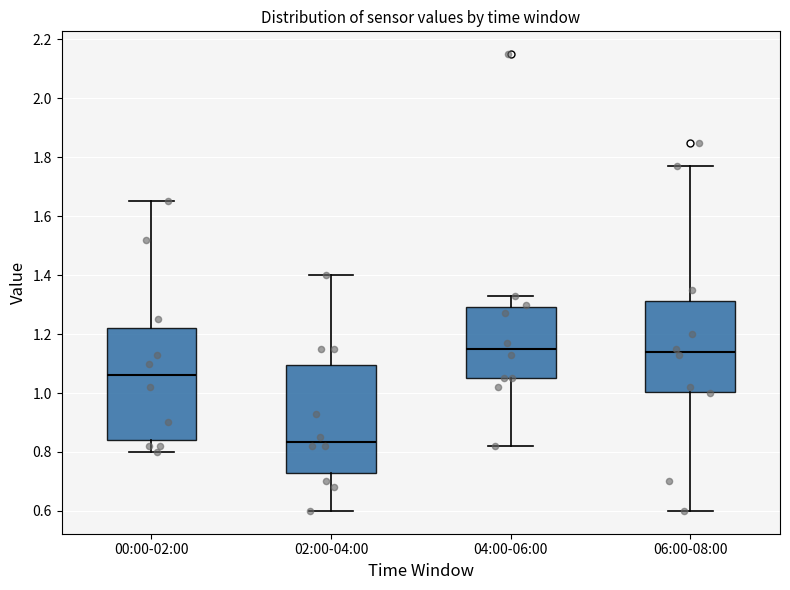

Reading left to right, transcribe this box plot: for each box, give where its median line is, the range the box spans, and where its two whiskers end, as read against the y-axis. The values are not printed on the chart, so give them approximately, as read against the axis.

00:00-02:00: median 1.06, box 0.84 to 1.22, whiskers 0.80 to 1.66
02:00-04:00: median 0.84, box 0.74 to 1.10, whiskers 0.60 to 1.40
04:00-06:00: median 1.16, box 1.06 to 1.30, whiskers 0.82 to 1.34
06:00-08:00: median 1.14, box 1.00 to 1.32, whiskers 0.60 to 1.78